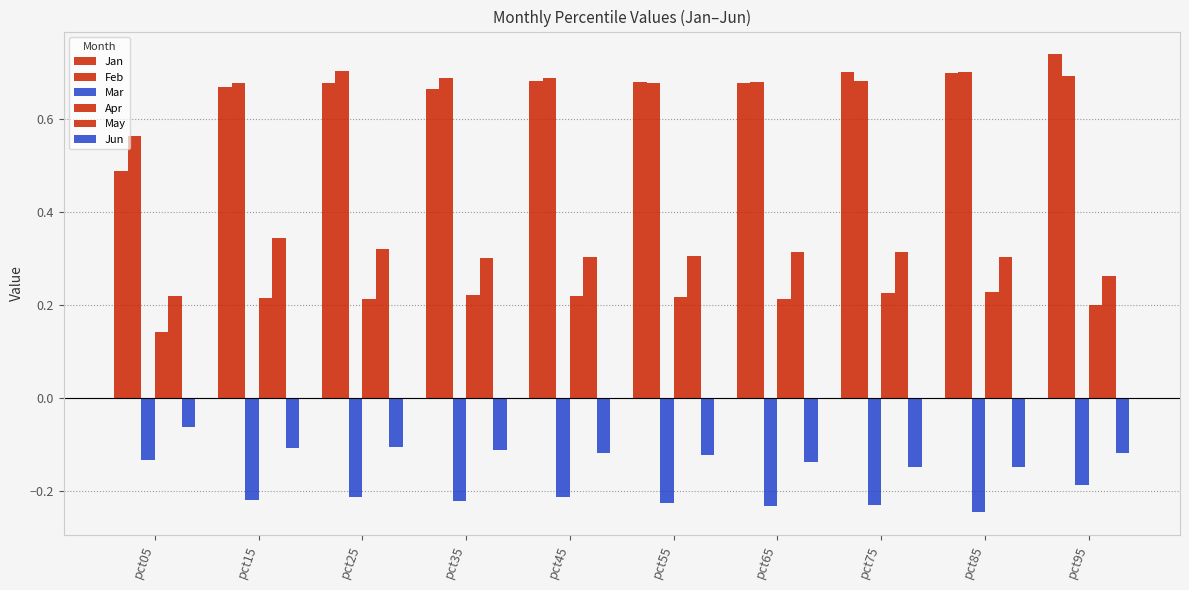

Rank the series at pct25 from lowest to highest value.

Mar, Jun, Apr, May, Jan, Feb